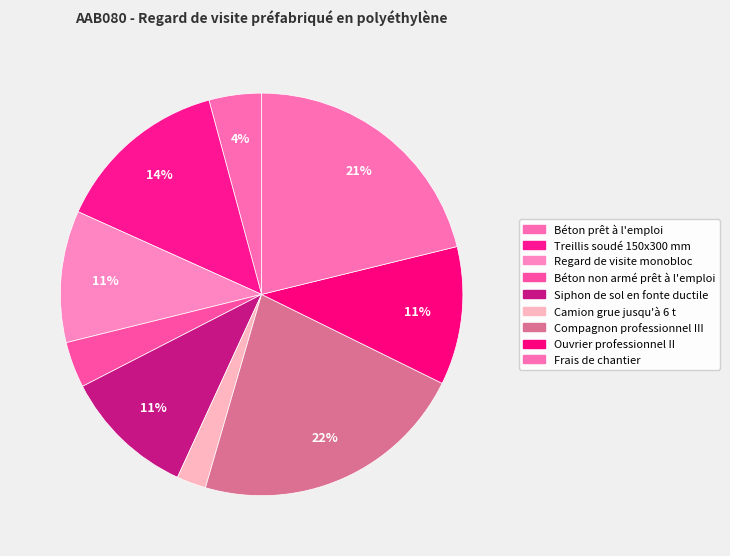

How many slices are in this pie chart?

9